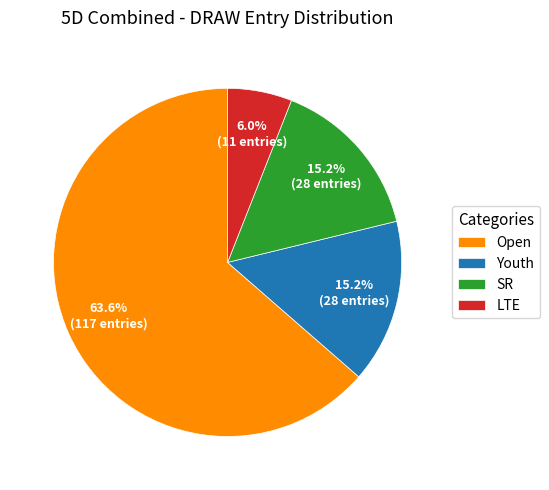

What percentage is the Youth slice, to the nearest percent?

15%